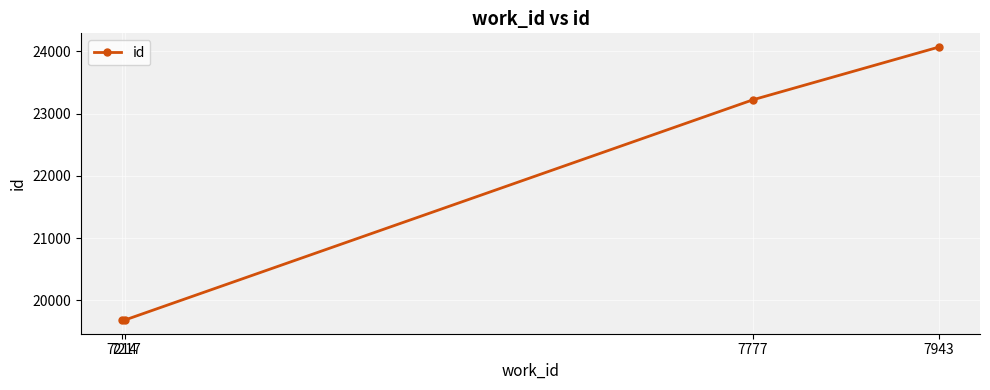

What value does the data have at 7777, to the nearest 10?

23220